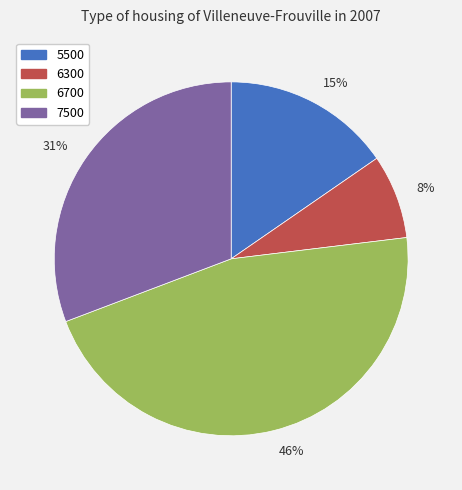

How many segments does this pie chart have?

4